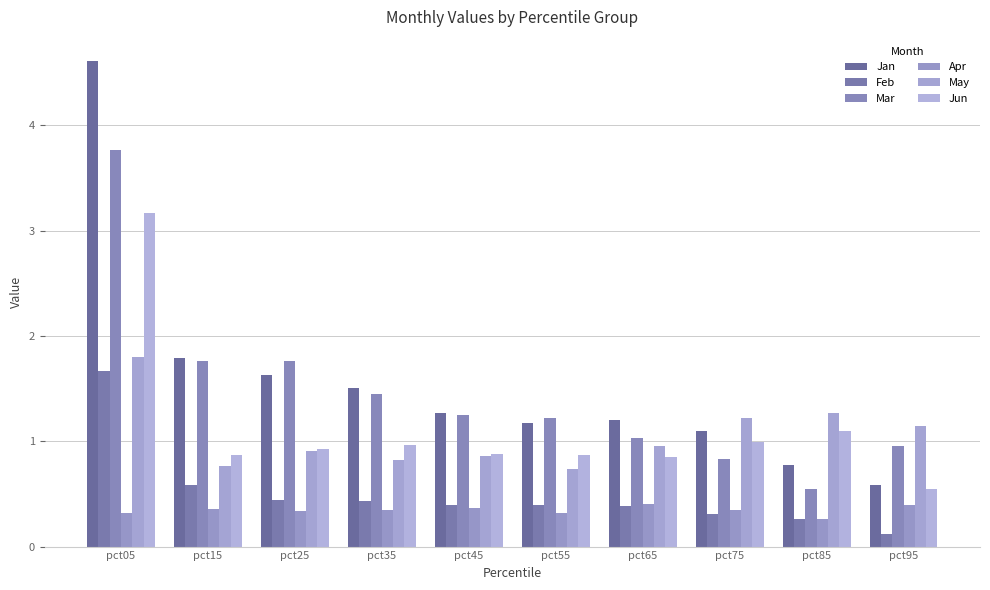

List the series in order of their peak value, lowest first.

Apr, Feb, May, Jun, Mar, Jan